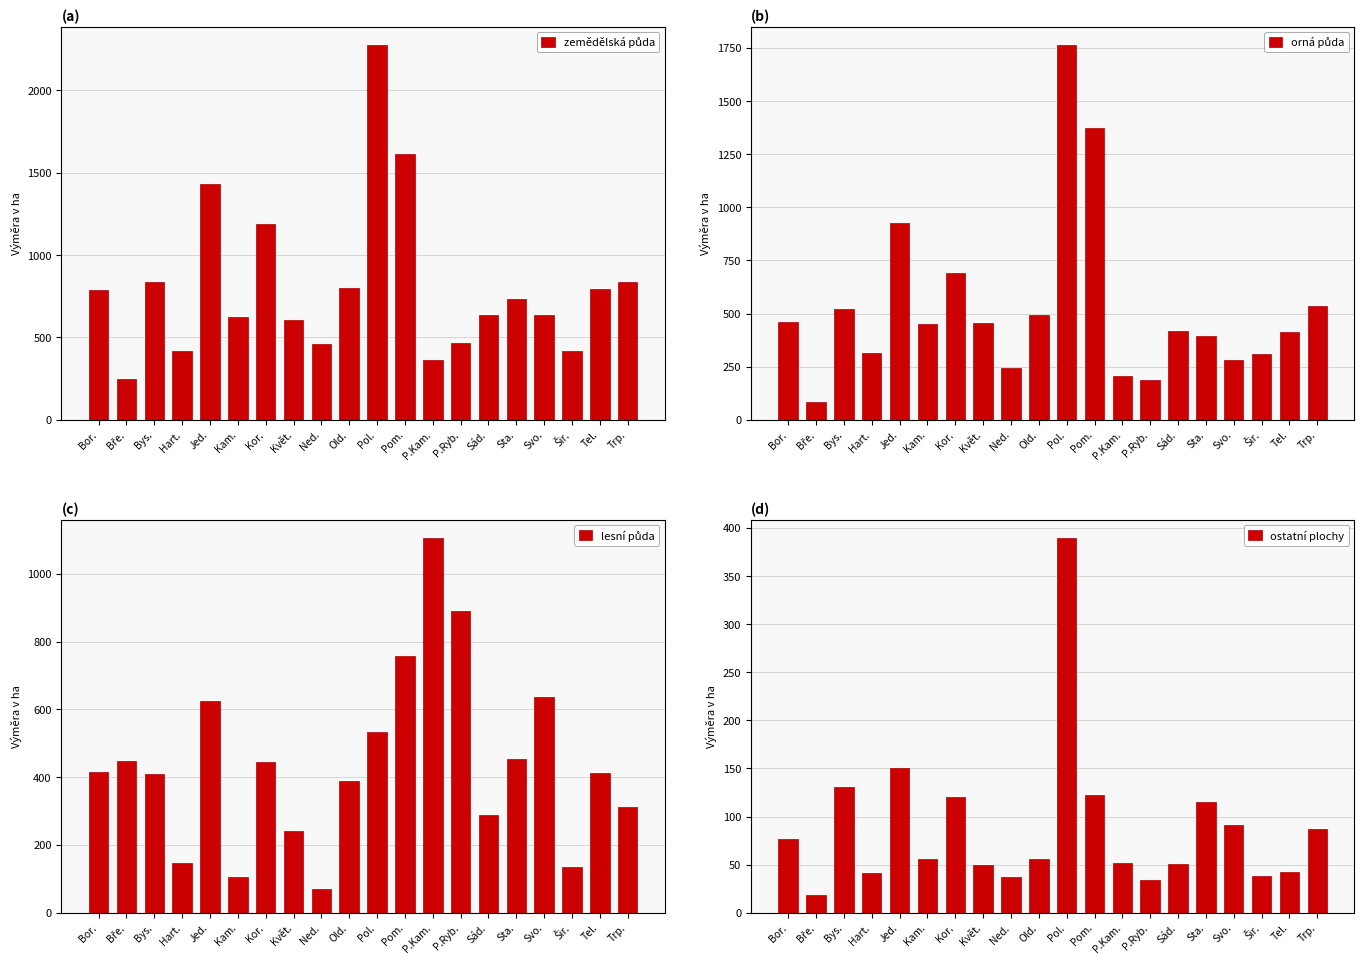

What is the difference between the ostatní plochy values at Pol. and Kor.?

268.8